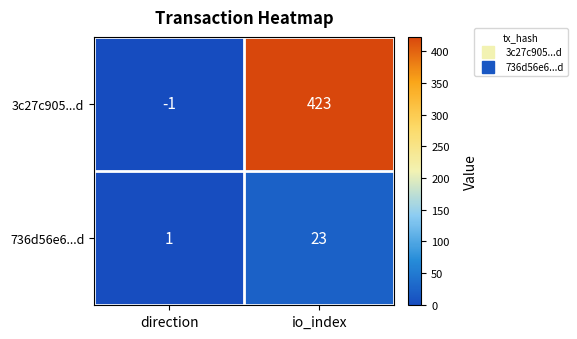

At which category does the chart reach its peak across all series?

io_index